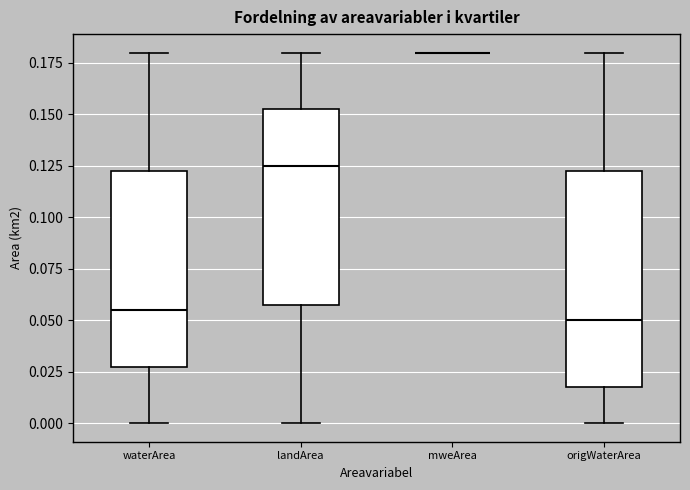

Reading left to right, read every box against the y-axis: the position of its median line, the range the box covers, and the ends of its whiskers. The values are not printed on the chart, so give them approximately, as read against the axis.

waterArea: median 0.055, box 0.030 to 0.125, whiskers 0.000 to 0.180
landArea: median 0.125, box 0.060 to 0.155, whiskers 0.000 to 0.180
mweArea: box collapsed to a line at 0.180, whiskers 0.180 to 0.180
origWaterArea: median 0.050, box 0.020 to 0.125, whiskers 0.000 to 0.180